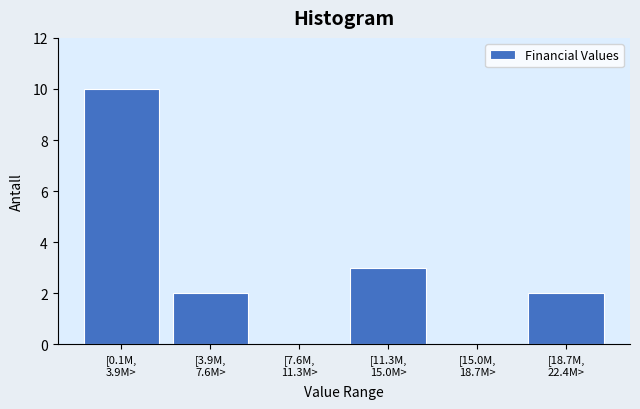

What is the sum of all values?

17